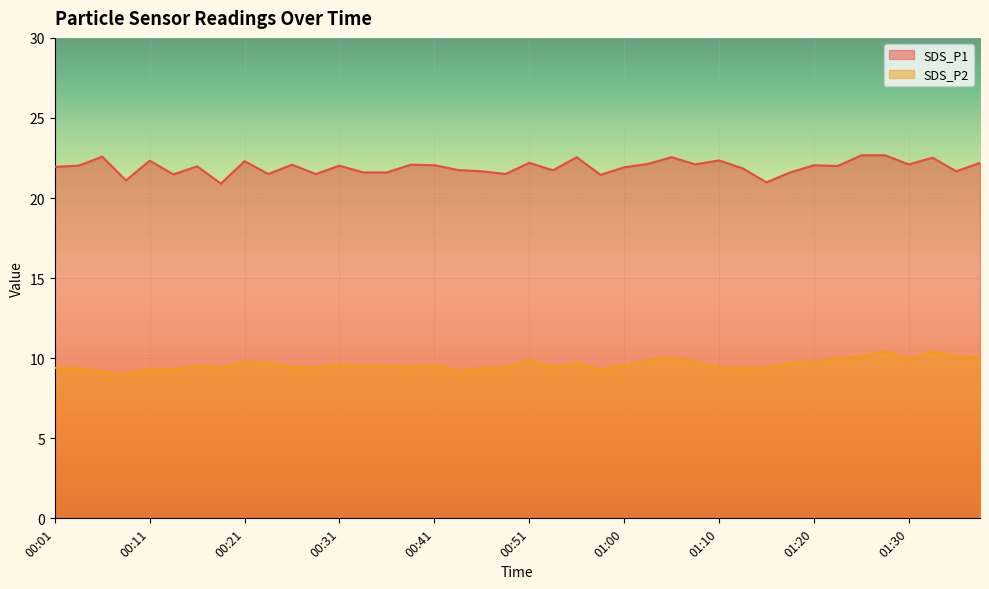

How many lines are shown in the chart?

2